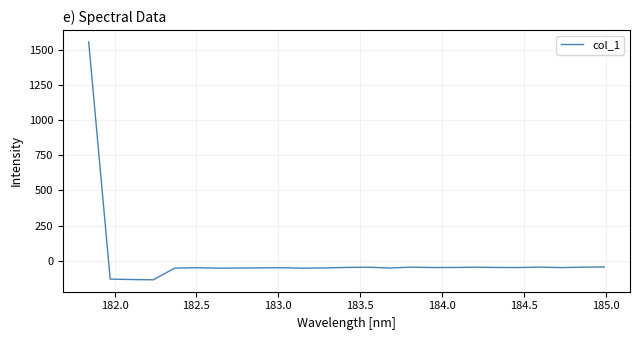

What is the minimum value shown in the chart?

-135.8